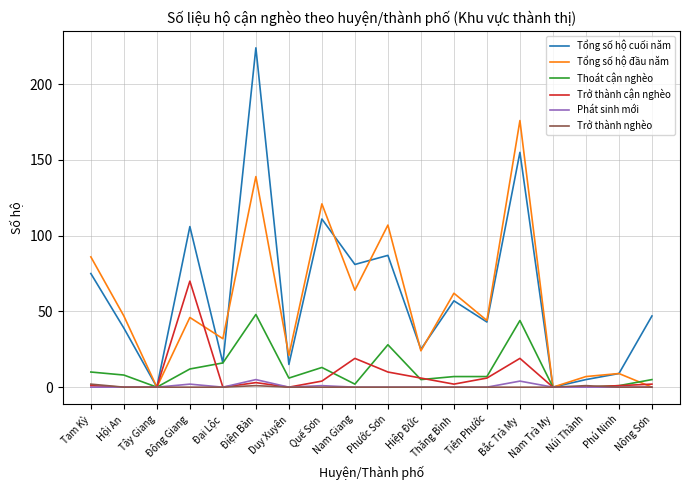

True or false: Phát sinh mới has a value of 0 at Nam Trà My.

True